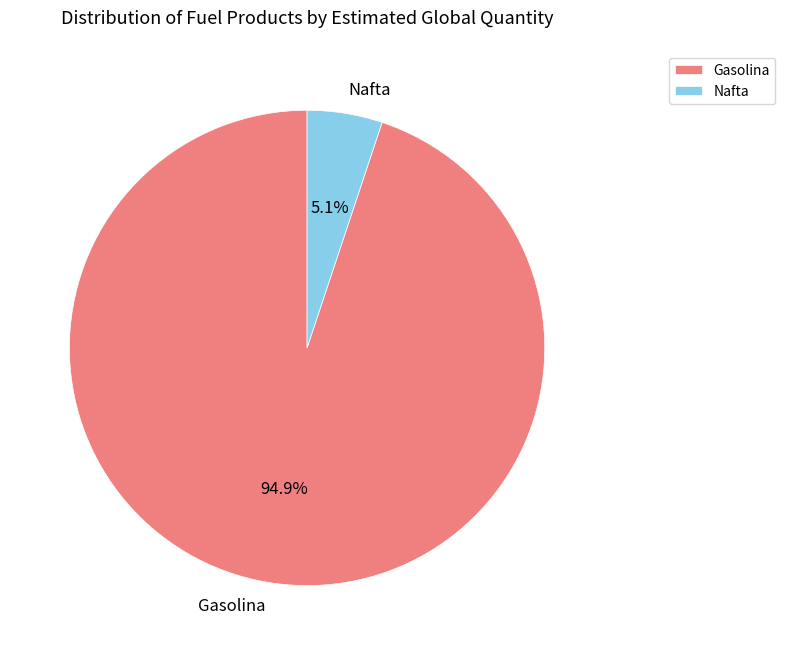

Approximately how many times larger is the value at Gasolina compared to Nafta?

18.6